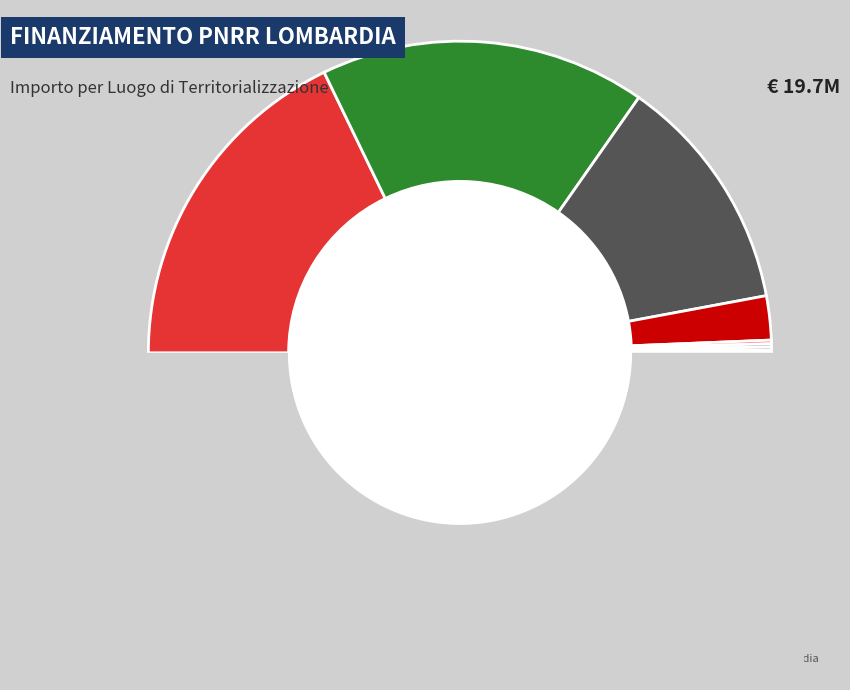

Approximately how many times larger is the value at VARESE compared to BERGAMO?

0.7